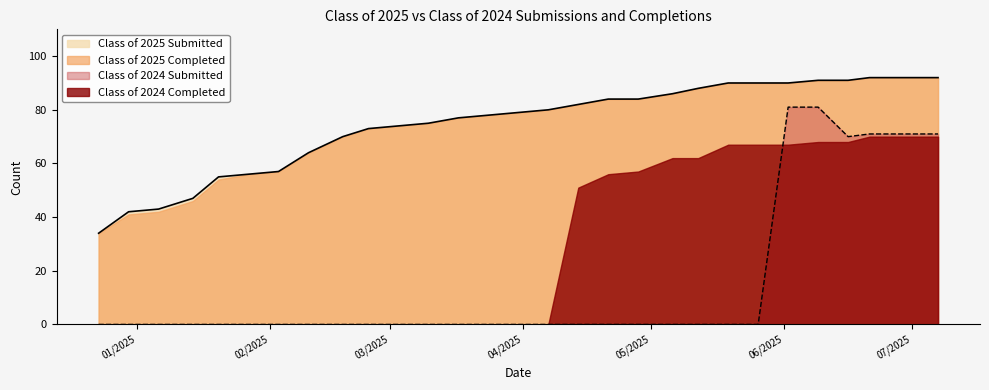

True or false: Class of 2025 Completed and Class of 2024 Submitted cross at least once.

False